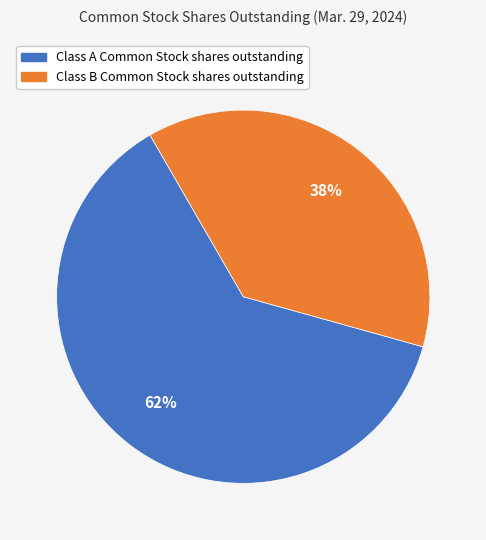

To the nearest percent, what is the average slice percentage?

50%